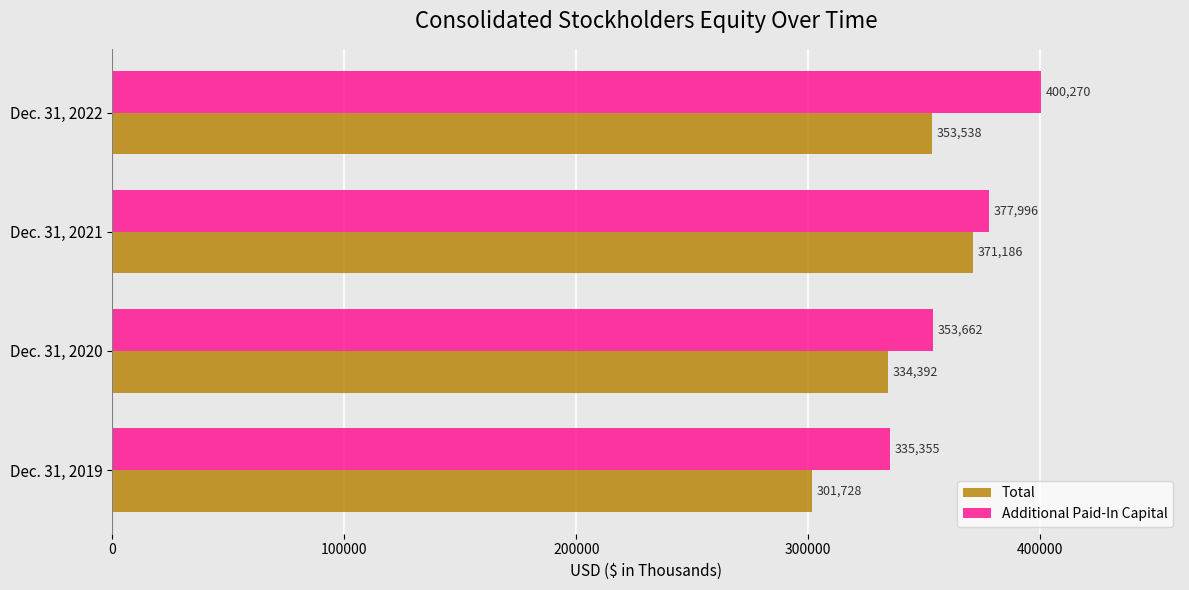

Is it true that Total equals 486689 at Dec. 31, 2020?

False